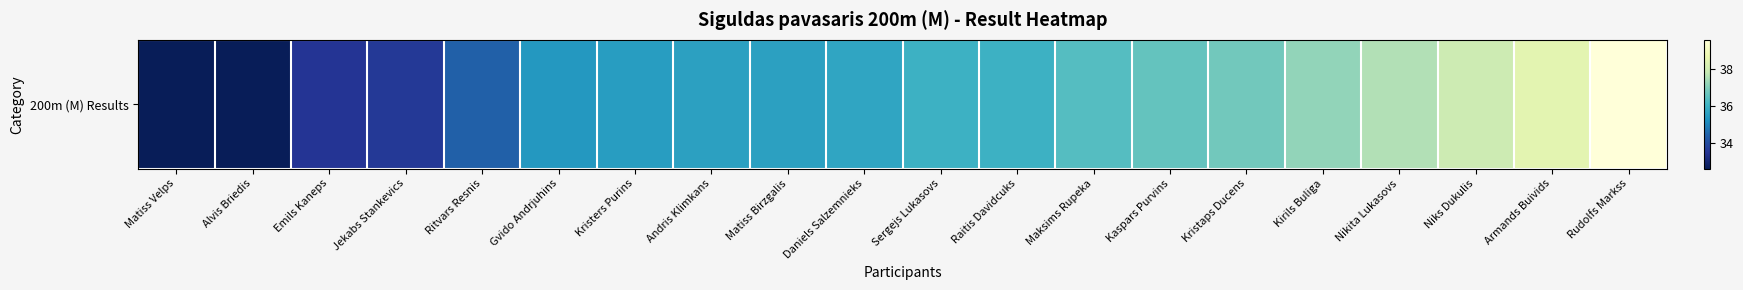

At which category does the chart reach its peak across all series?

Rudolfs Markss